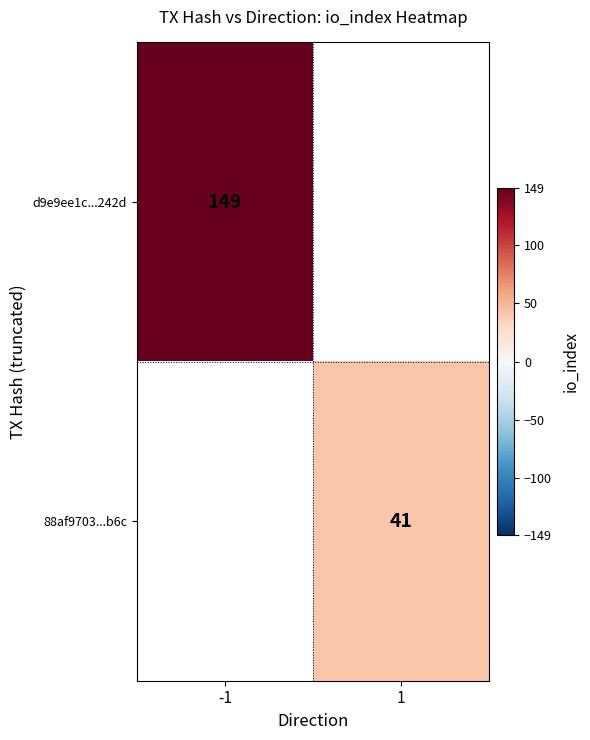

Which category has the highest value across all series?

-1